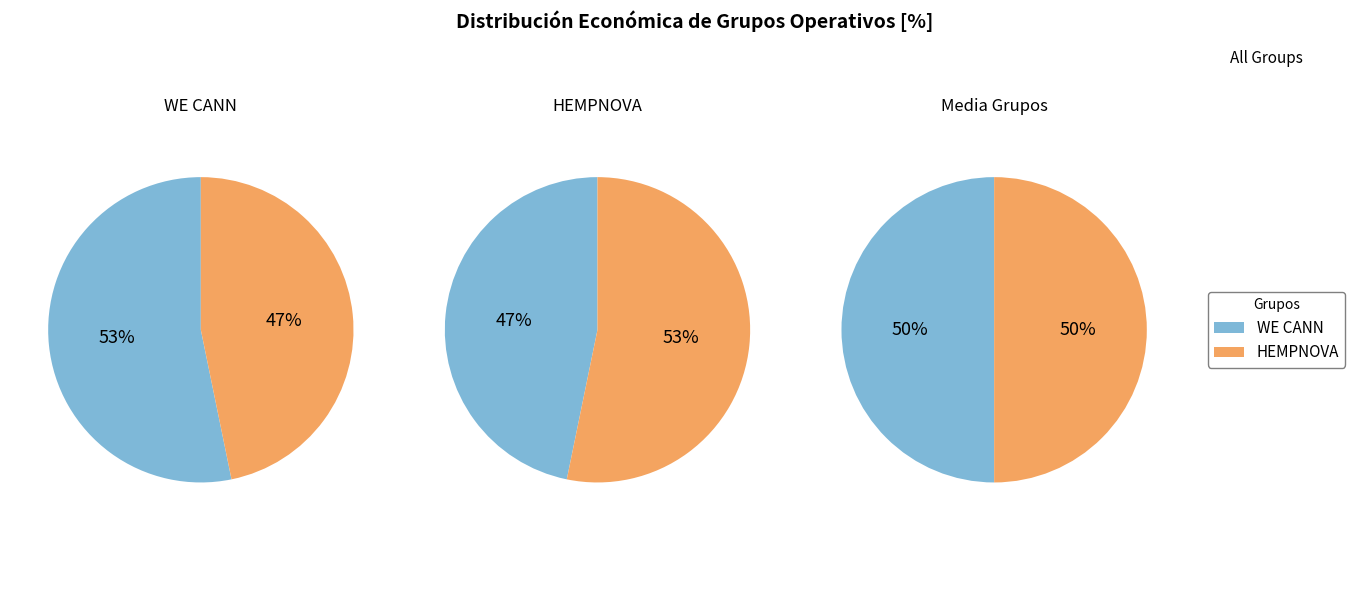

What is the largest slice in the pie chart?

Grupo Operativo HEMPNOVA